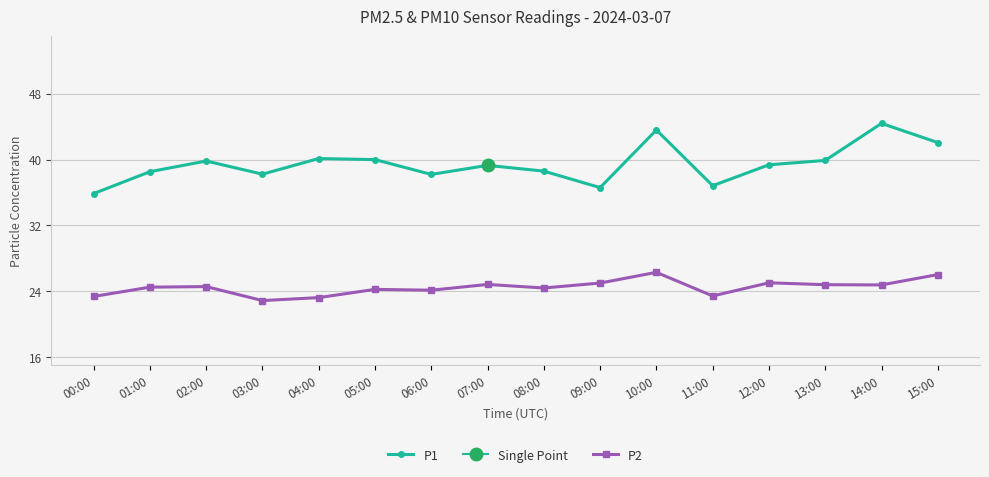

Which has a higher value, 10:00 or 02:00?

10:00